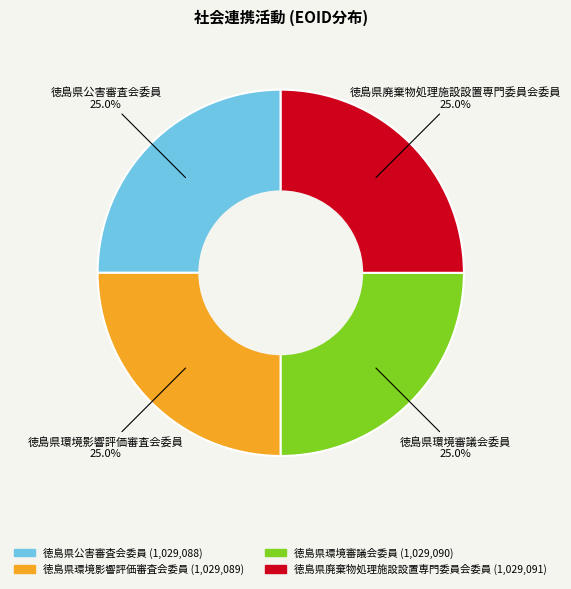

Is there a majority slice in this chart?

No